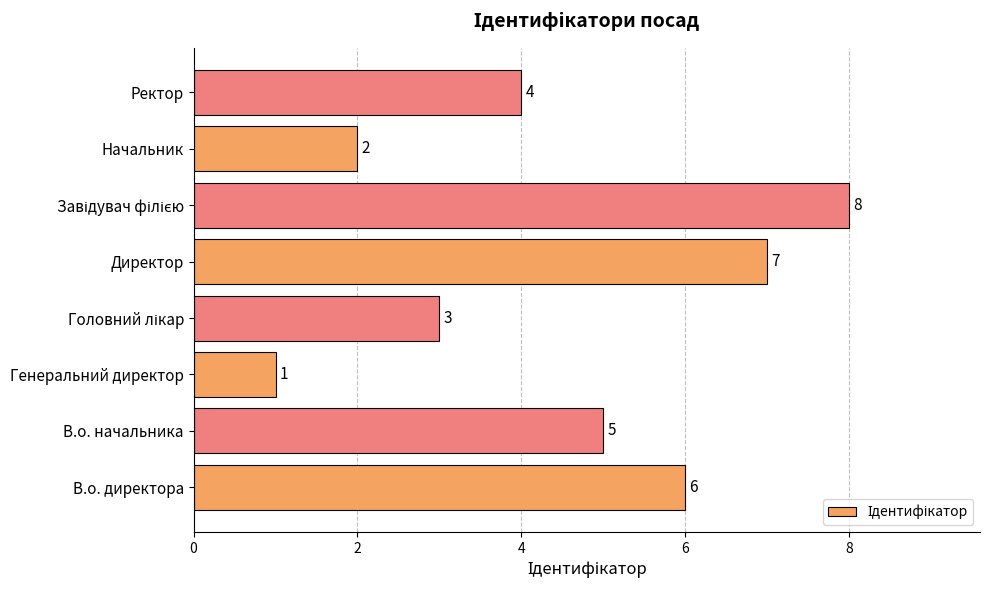

Reading bottom to top, what are all the values shown in this chart?

6	5	1	3	7	8	2	4